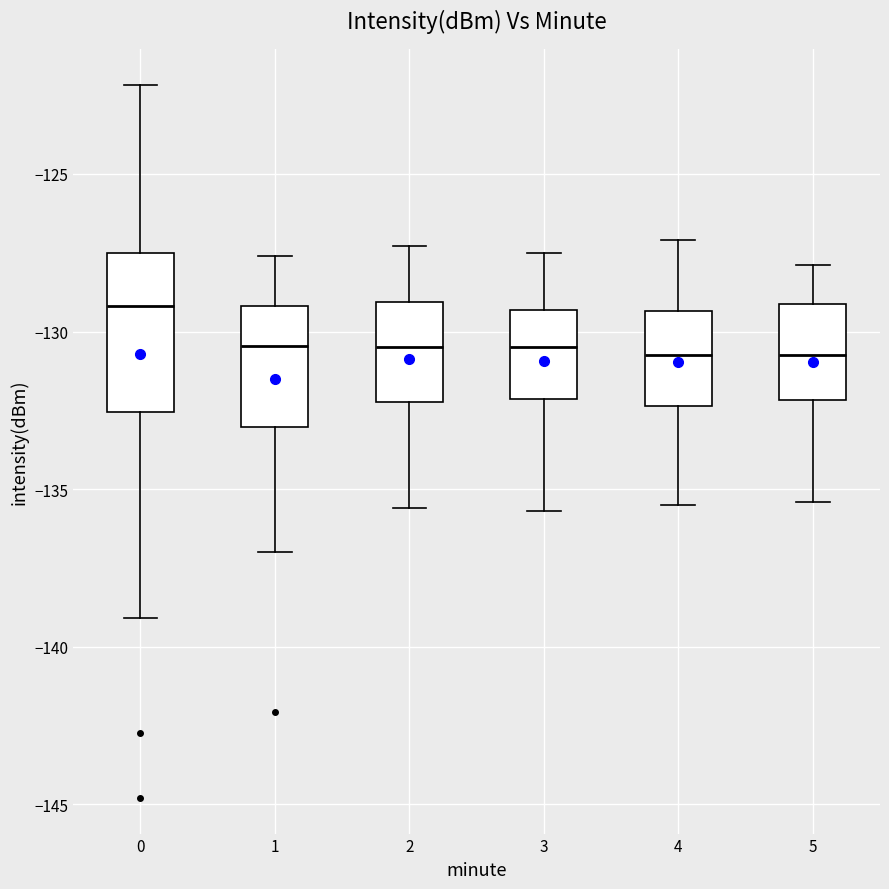

Reading left to right, read every box against the y-axis: the position of its median line, the range the box covers, and the ends of its whiskers. The values are not printed on the chart, so give them approximately, as read against the axis.

0: median -129.0, box -132.5 to -127.5, whiskers -139.0 to -122.0
1: median -130.5, box -133.0 to -129.0, whiskers -137.0 to -127.5
2: median -130.5, box -132.0 to -129.0, whiskers -135.5 to -127.5
3: median -130.5, box -132.0 to -129.5, whiskers -135.5 to -127.5
4: median -130.5, box -132.5 to -129.5, whiskers -135.5 to -127.0
5: median -130.5, box -132.0 to -129.0, whiskers -135.5 to -128.0